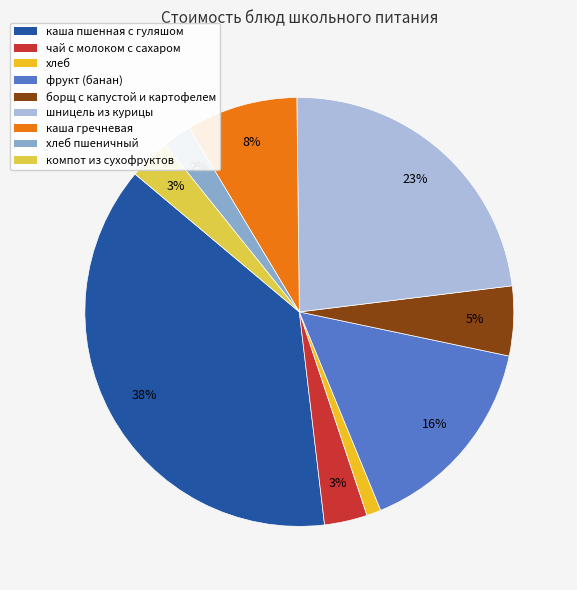

Is there a majority slice in this chart?

No